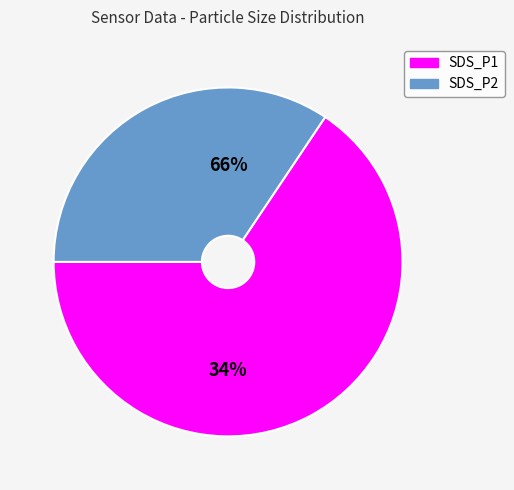

How many slices are in this pie chart?

2